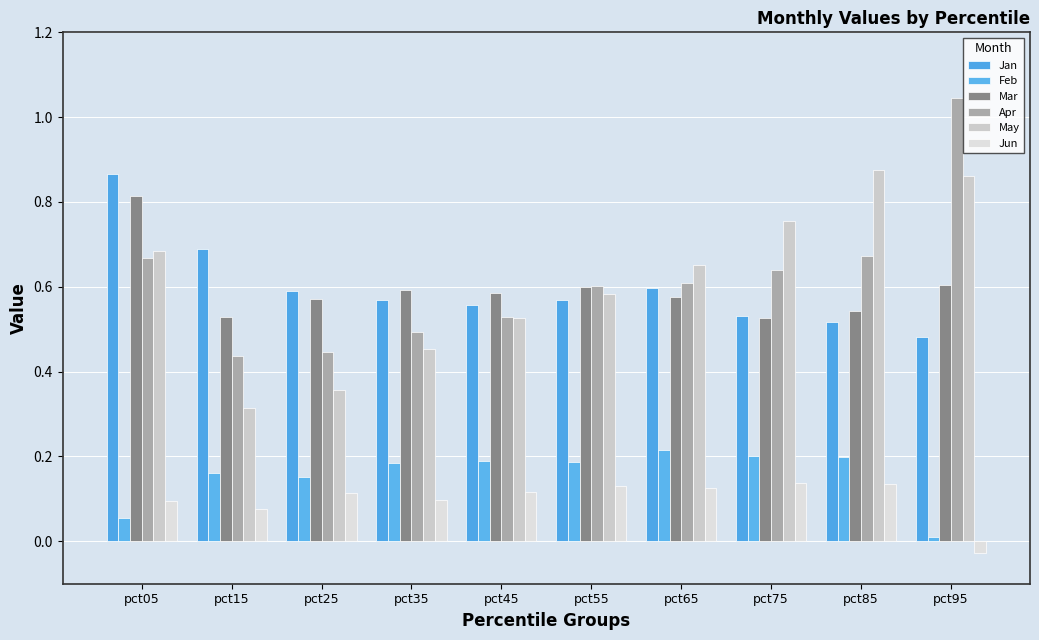

What is the lowest value of the Apr series?

0.4